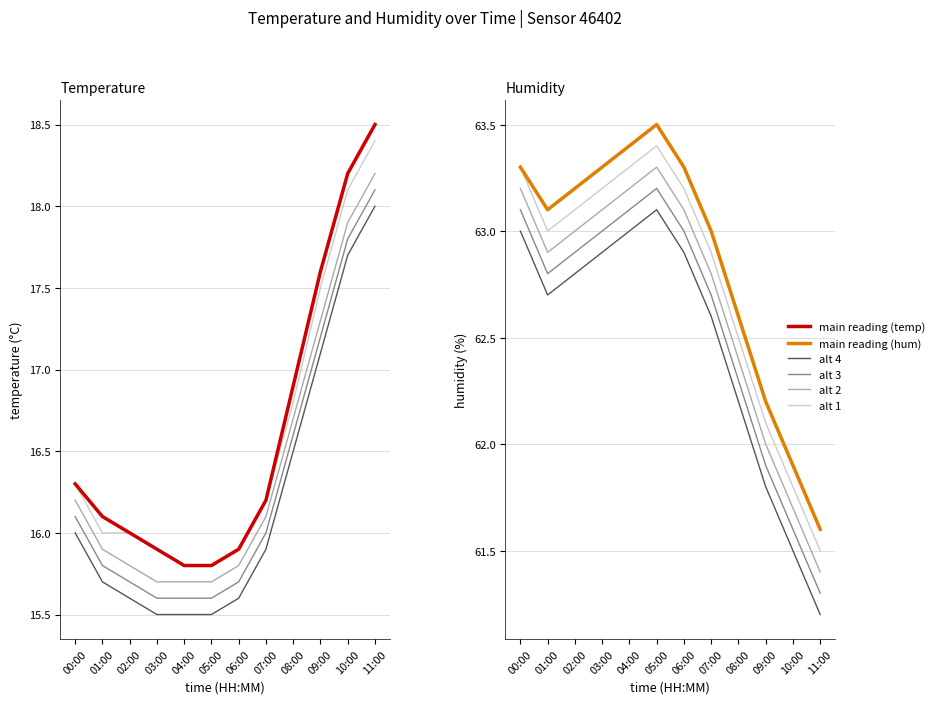

How many interior local peaks does the alt 1 series have?

1